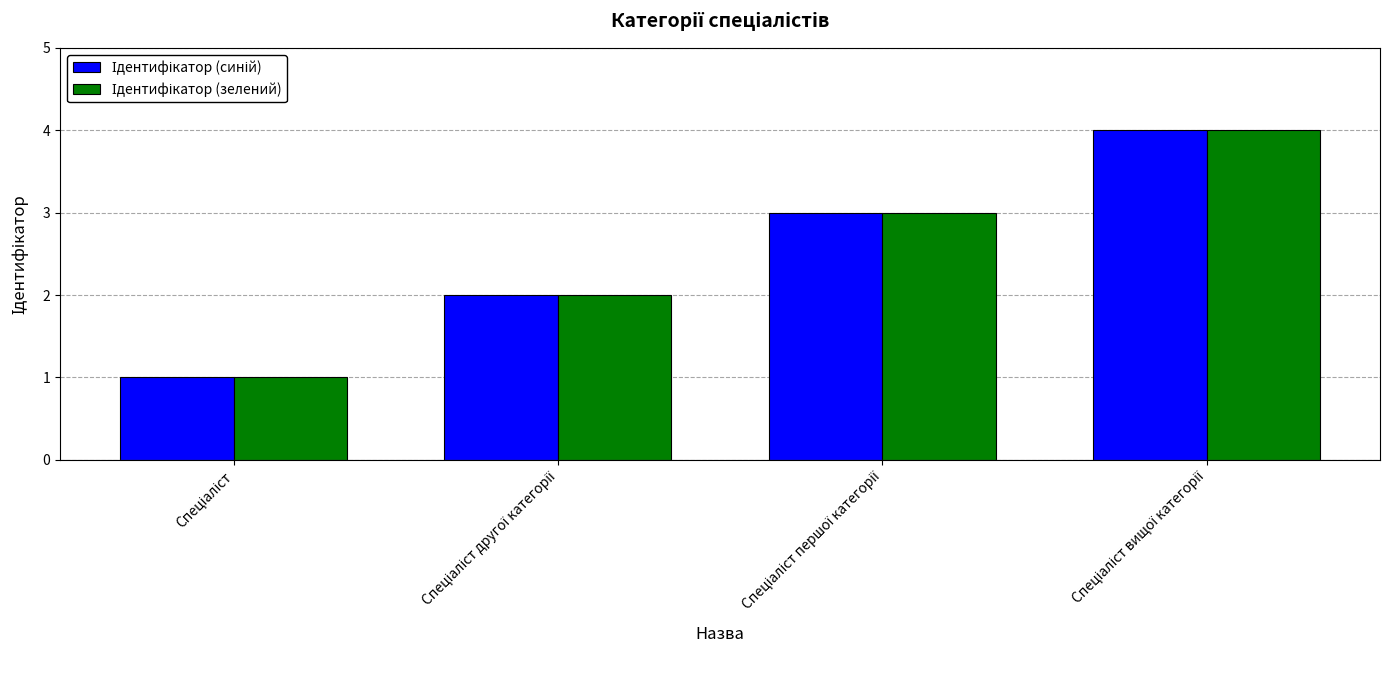

What is the minimum value shown in the chart?

1